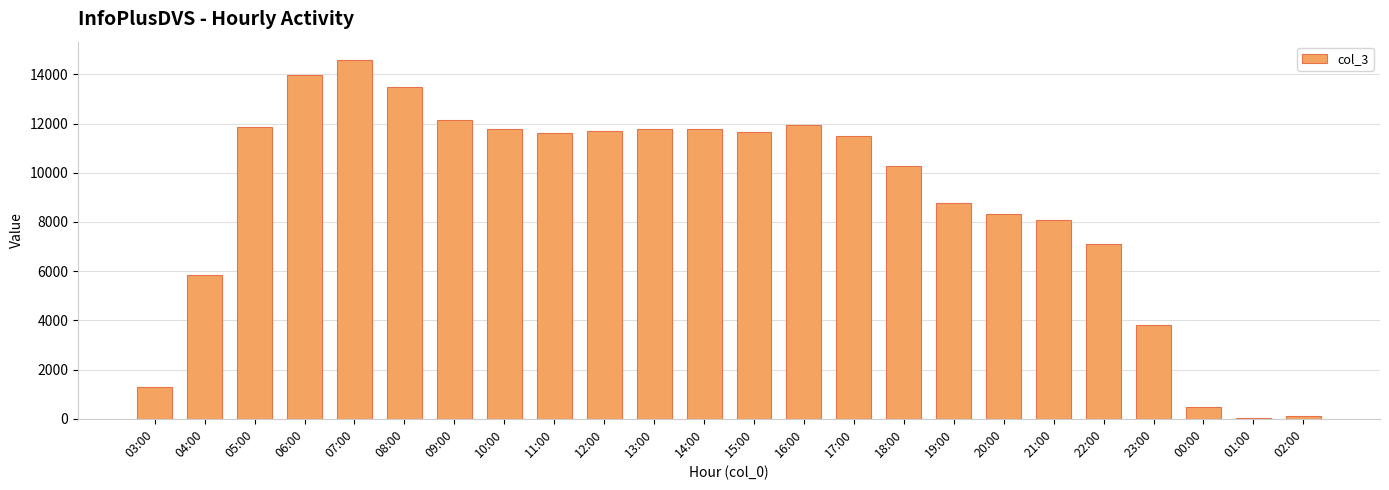

How many categories are shown in the chart?

24